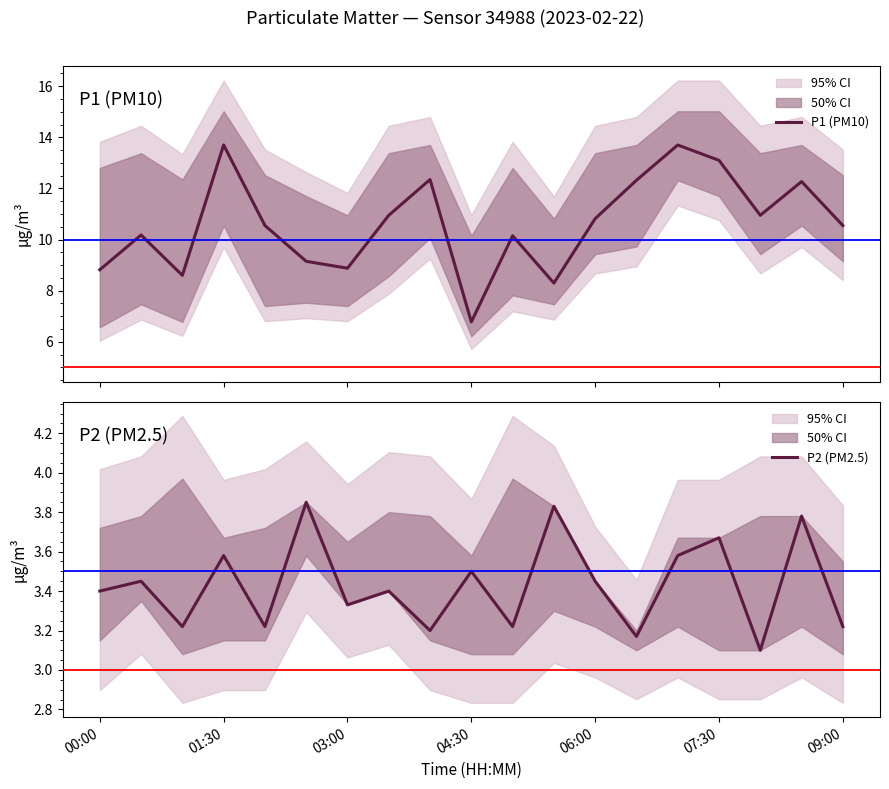

How many values in the P1 (PM10) series are below 10?

6